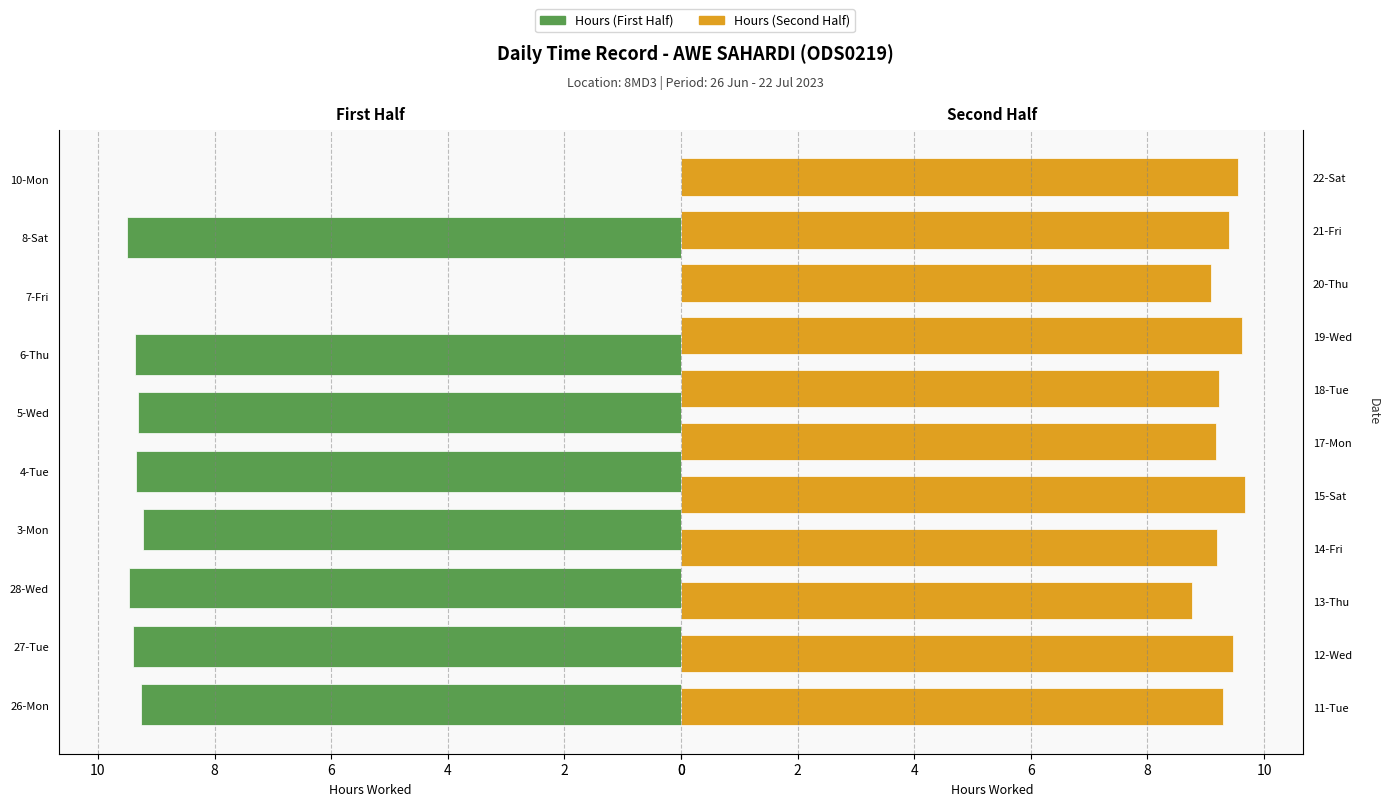

Reading left to right, extract all data points from this chart.

26-Mon=9.3	27-Tue=9.4	28-Wed=9.5	3-Mon=9.2	4-Tue=9.3	5-Wed=9.3	6-Thu=9.4	7-Fri=0.0	8-Sat=9.5	10-Mon=0.0	11-Tue=9.3	12-Wed=9.5	13-Thu=8.8	14-Fri=9.2	15-Sat=9.7	17-Mon=9.2	18-Tue=9.2	19-Wed=9.6	20-Thu=9.1	21-Fri=9.4	22-Sat=9.6